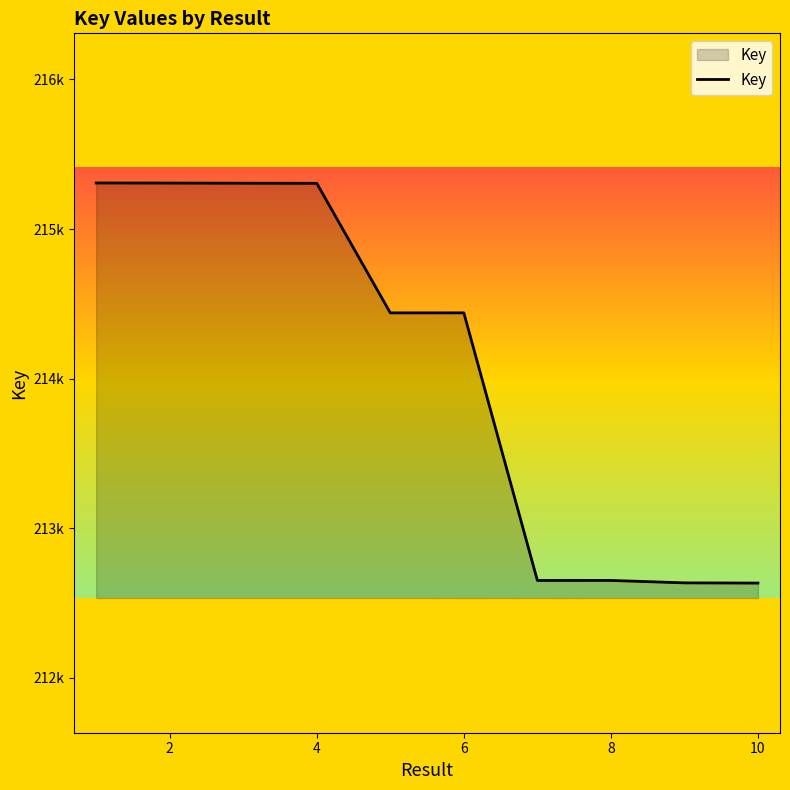

What is the smallest value displayed?

212634253